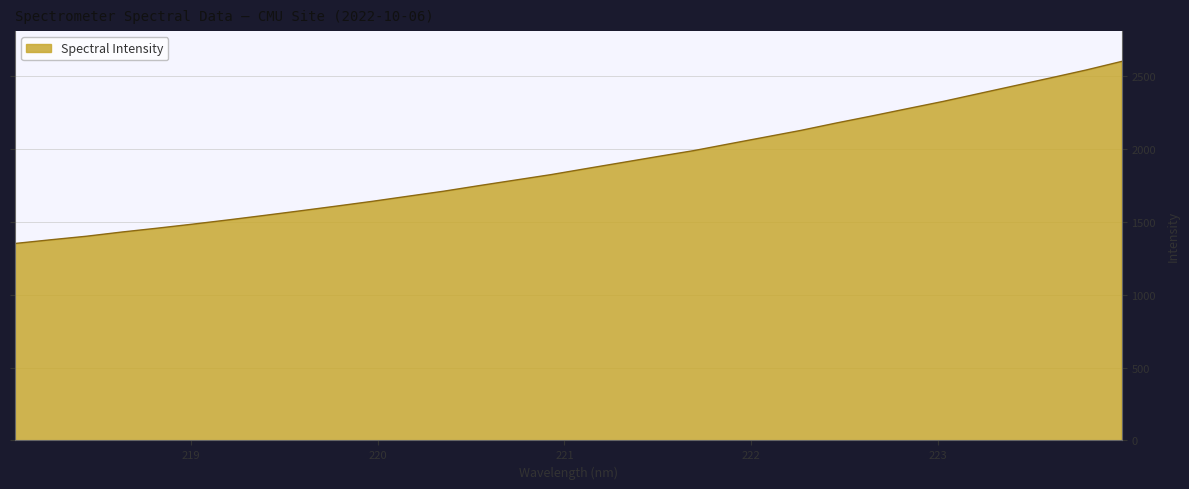

What is the maximum value shown in the chart?

2600.1